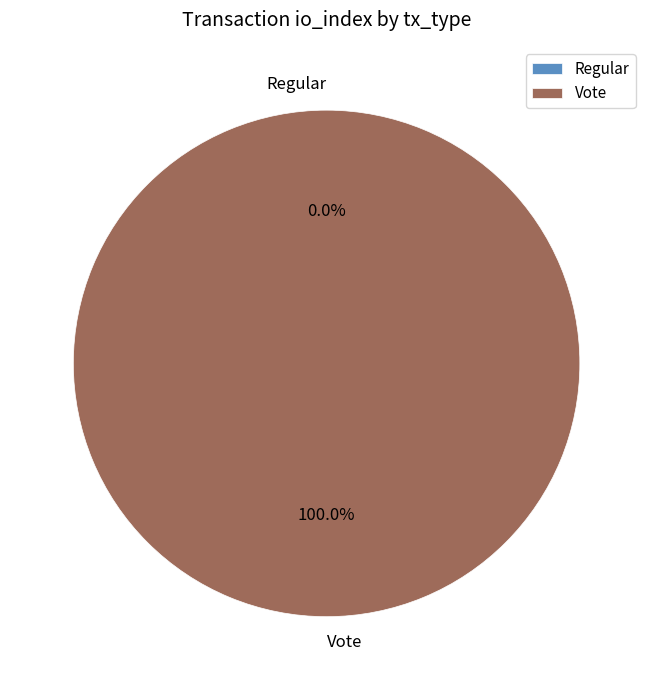

To the nearest percent, what is the combined percentage of Vote and Regular?

100%